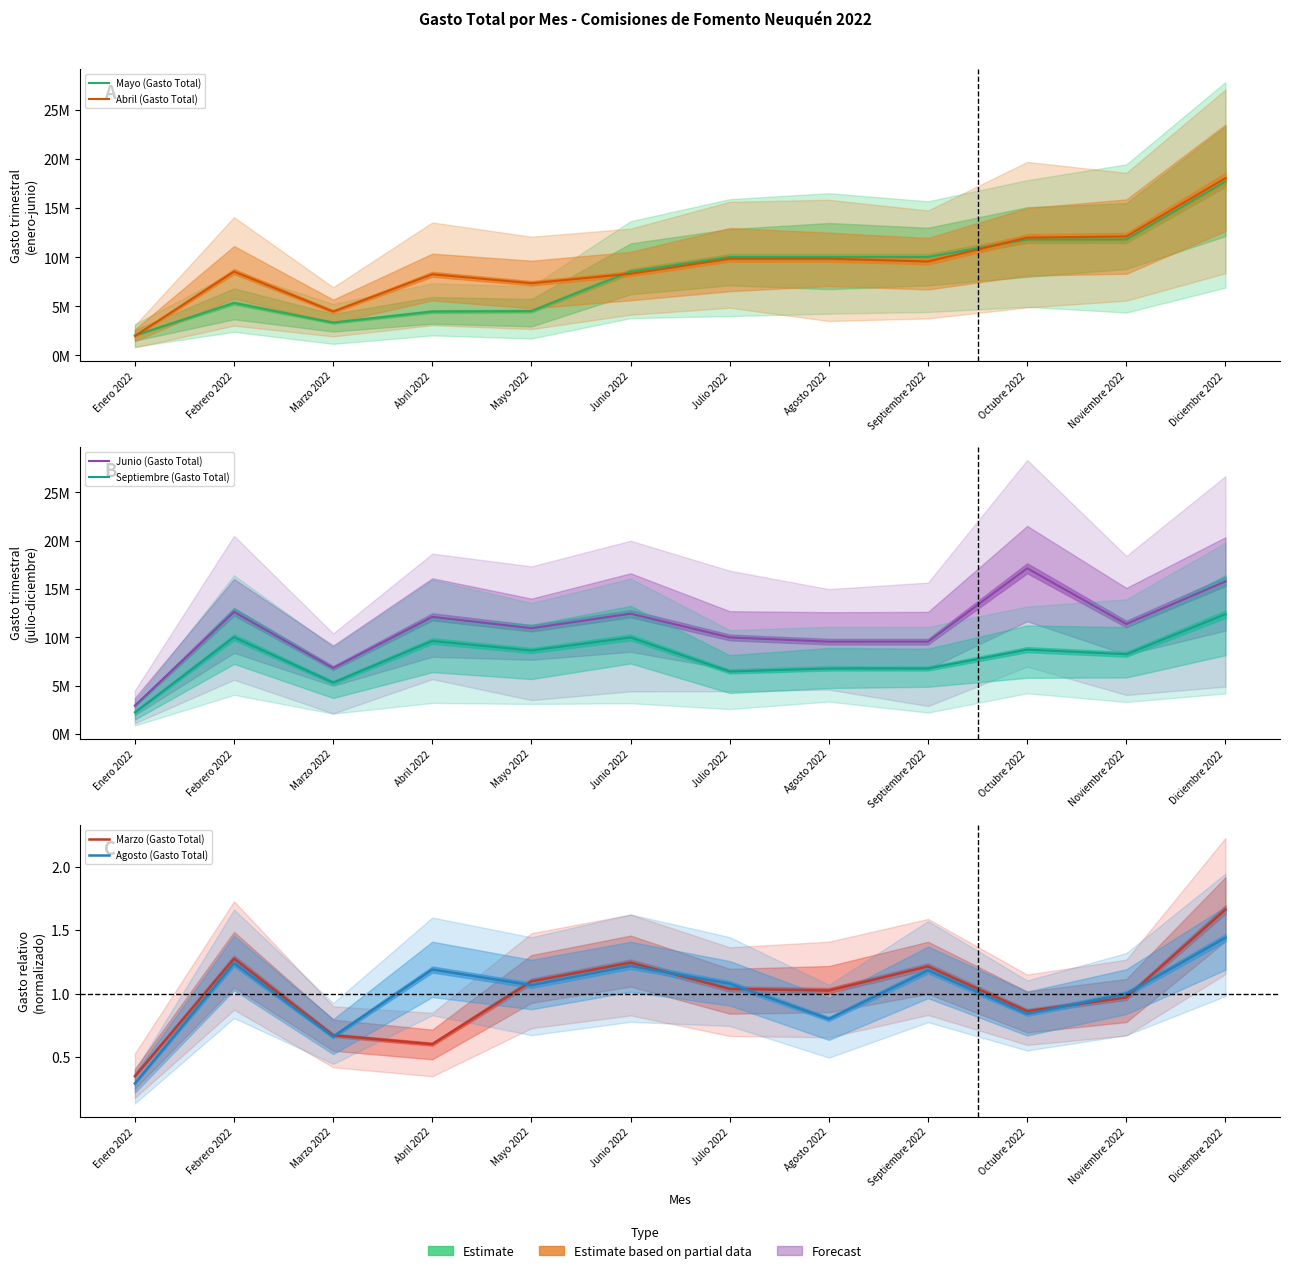

True or false: Agosto (Gasto Total) and Mayo (Gasto Total) cross at least once.

False